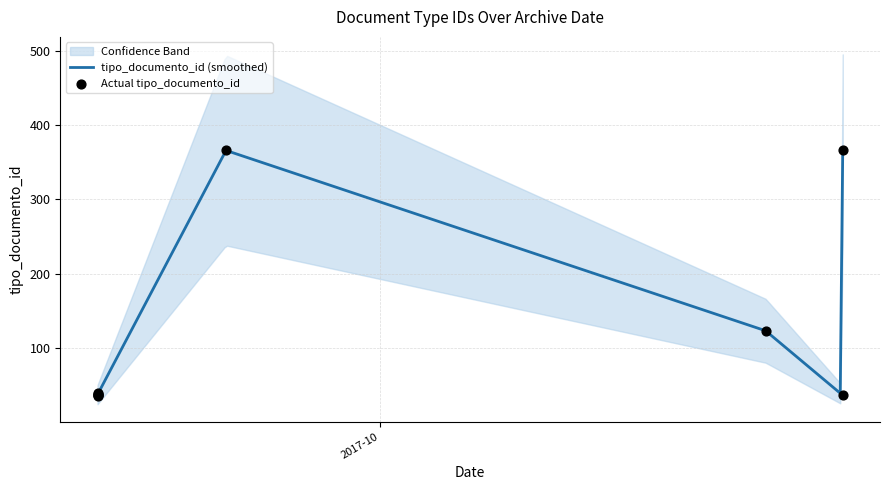

What is the change in value from 2017-09-20 to 2017-10-19?

+331